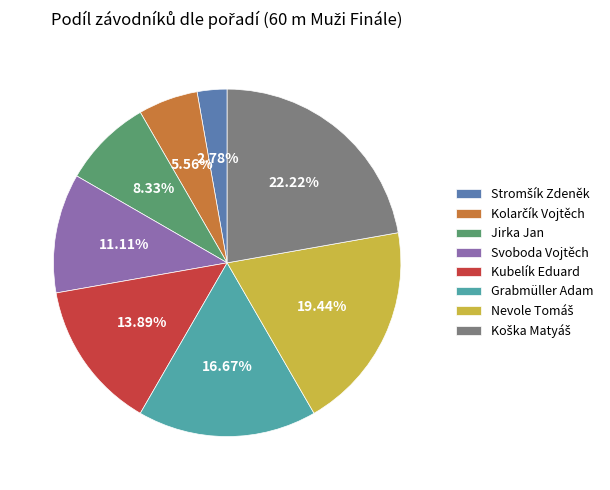

What percentage is NOT represented by Jirka Jan?

91.7%